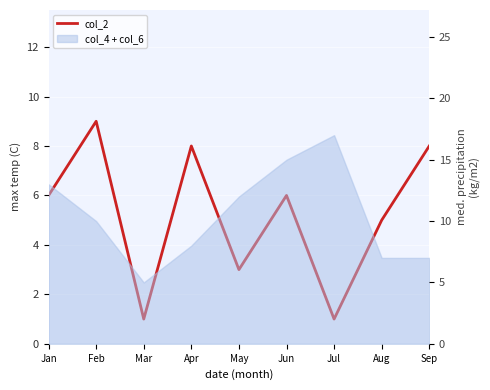

At which label is the value closest to 5?

Aug